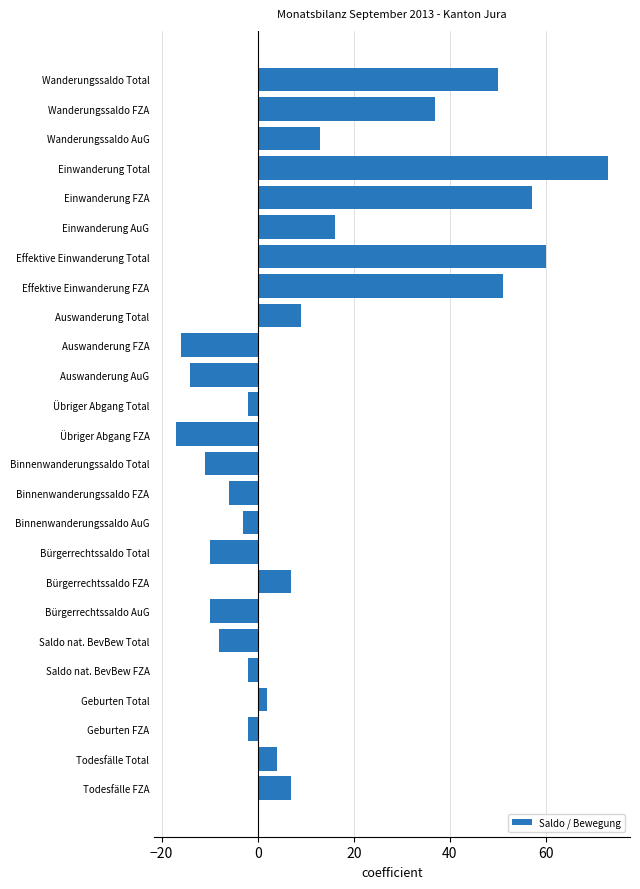

Does the chart contain any negative values?

Yes